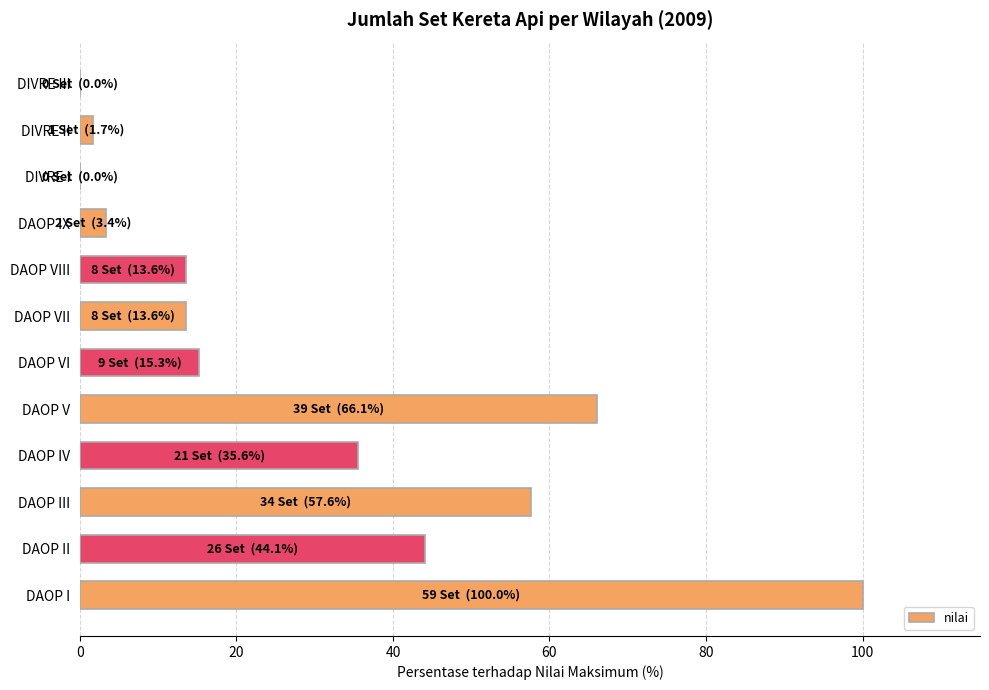

The chart shows a value of 35.2 at DIVRE I. True or false?

False